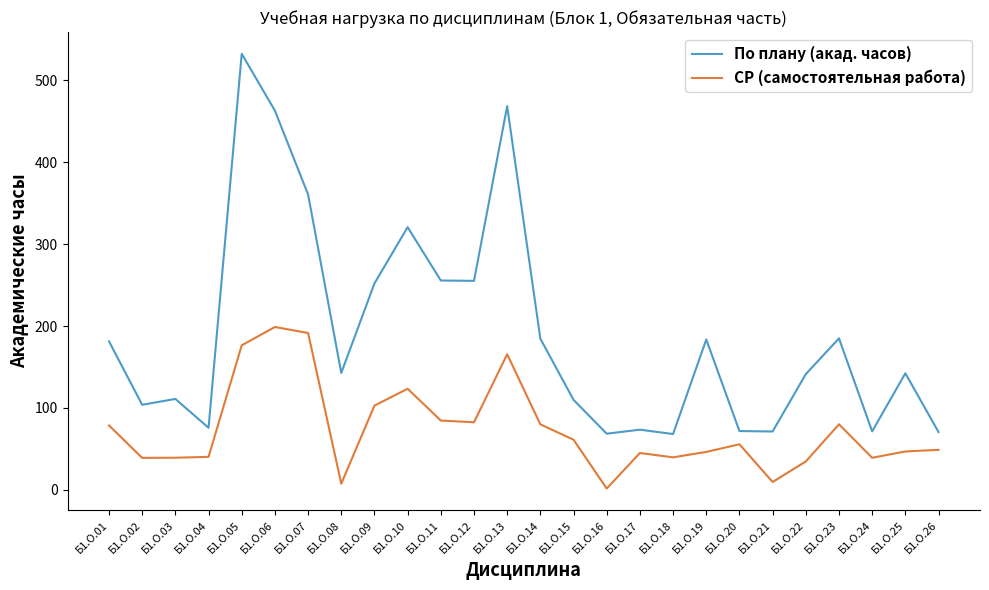

Where is the first local maximum for По плану (акад. часов)?

Б1.О.03